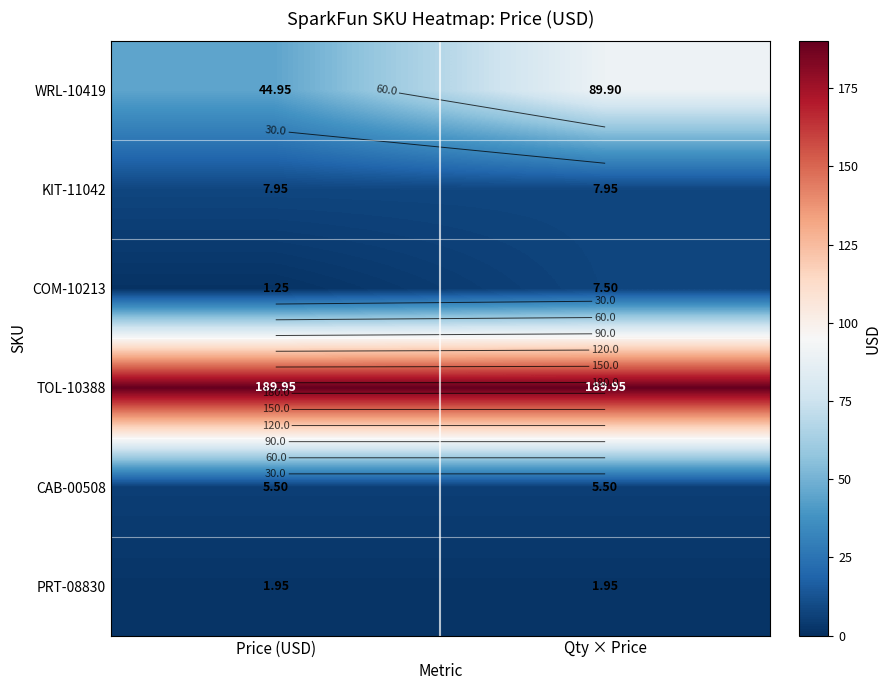

What is the average value of the PRT-08830 series?

1.9